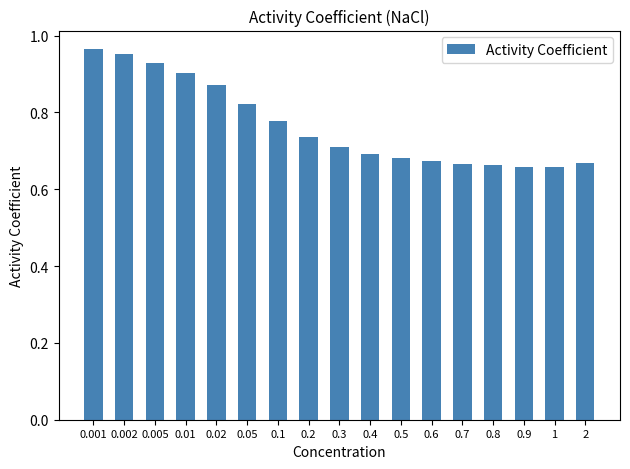

What is the label of the 2nd bar from the right?

1